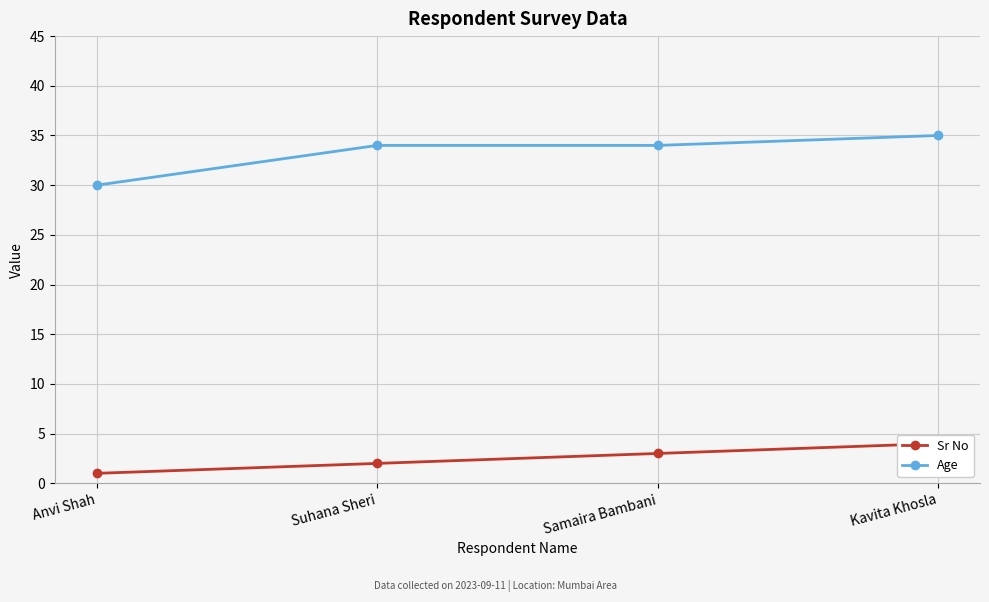

What is the minimum value shown in the chart?

1